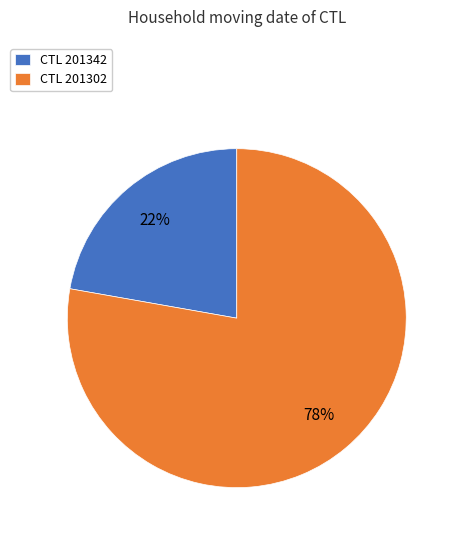

To the nearest percent, what portion does CTL 201302 represent?

78%